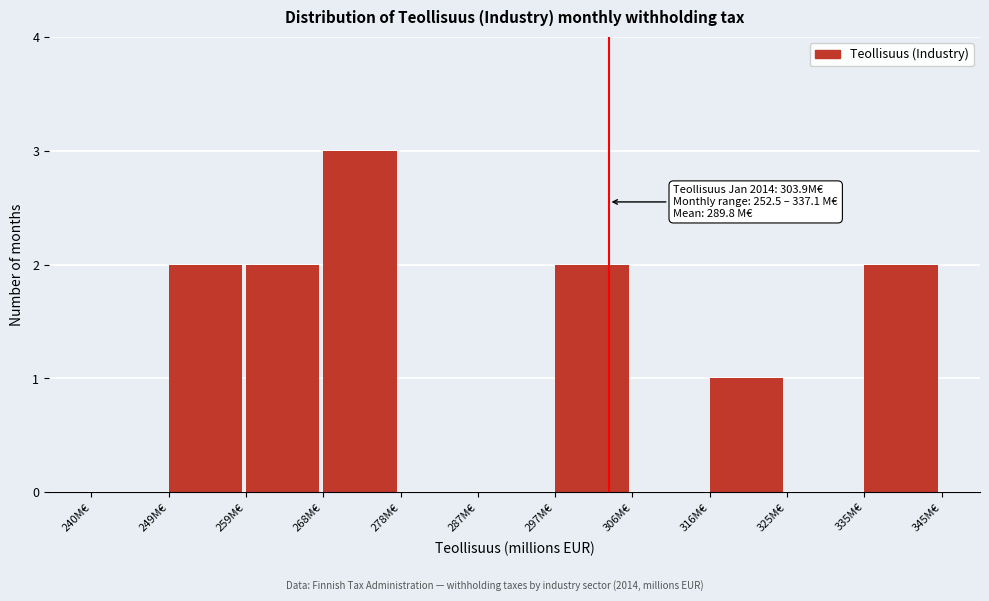

Over which range of the x-axis is the bar tallest?

269 to 278